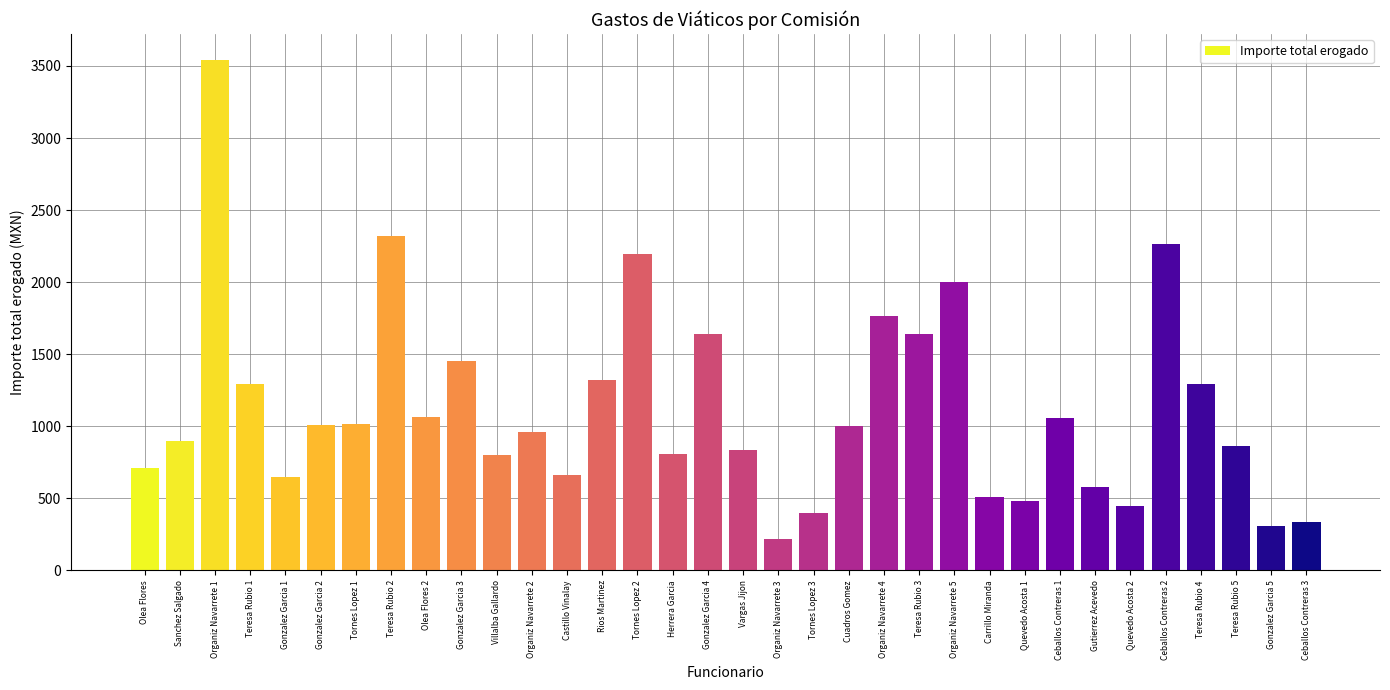

How many bars are there in total?

34